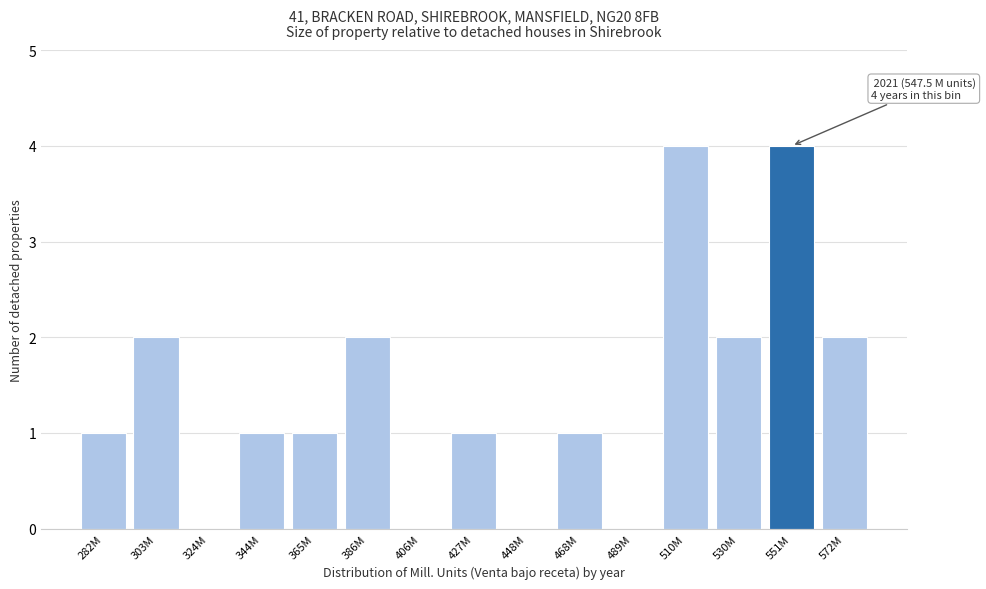

Reading right to left, list all the values displayed in this chart.

572M=2	551M=4	530M=2	510M=4	489M=0	468M=1	448M=0	427M=1	406M=0	386M=2	365M=1	344M=1	324M=0	303M=2	282M=1